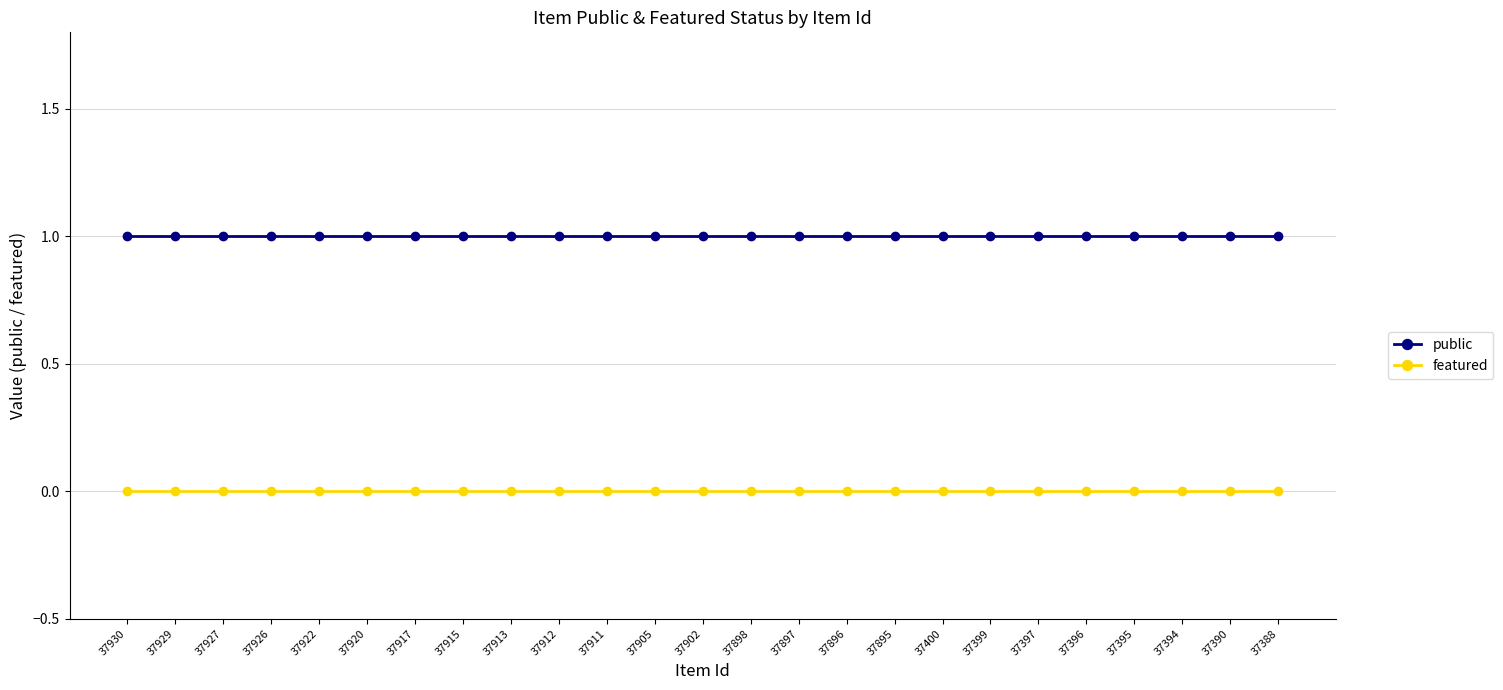

What is the difference between the highest and lowest values at 37396?

1